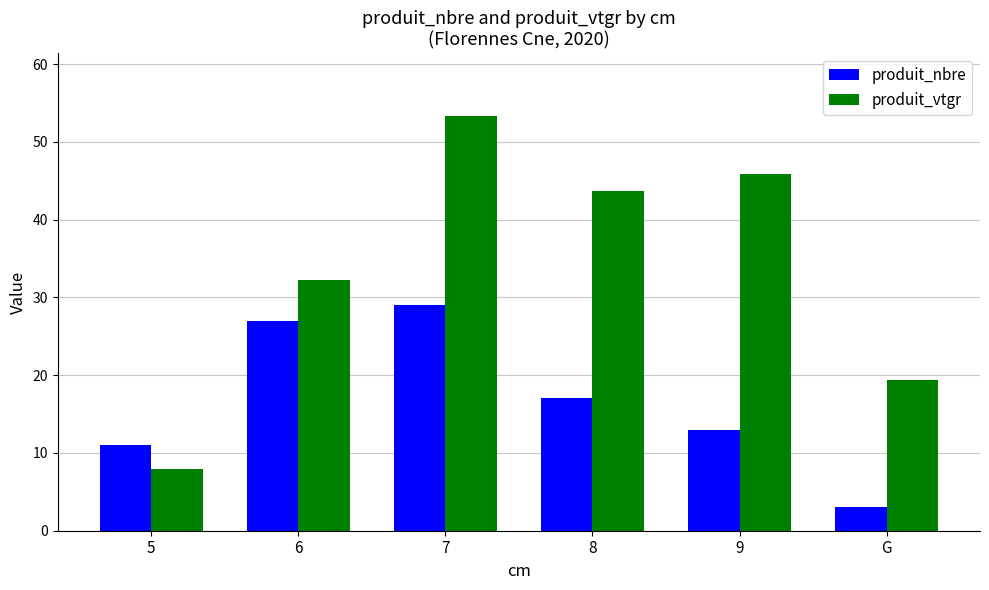

The value of produit_nbre at 5 is 2.4. True or false?

False